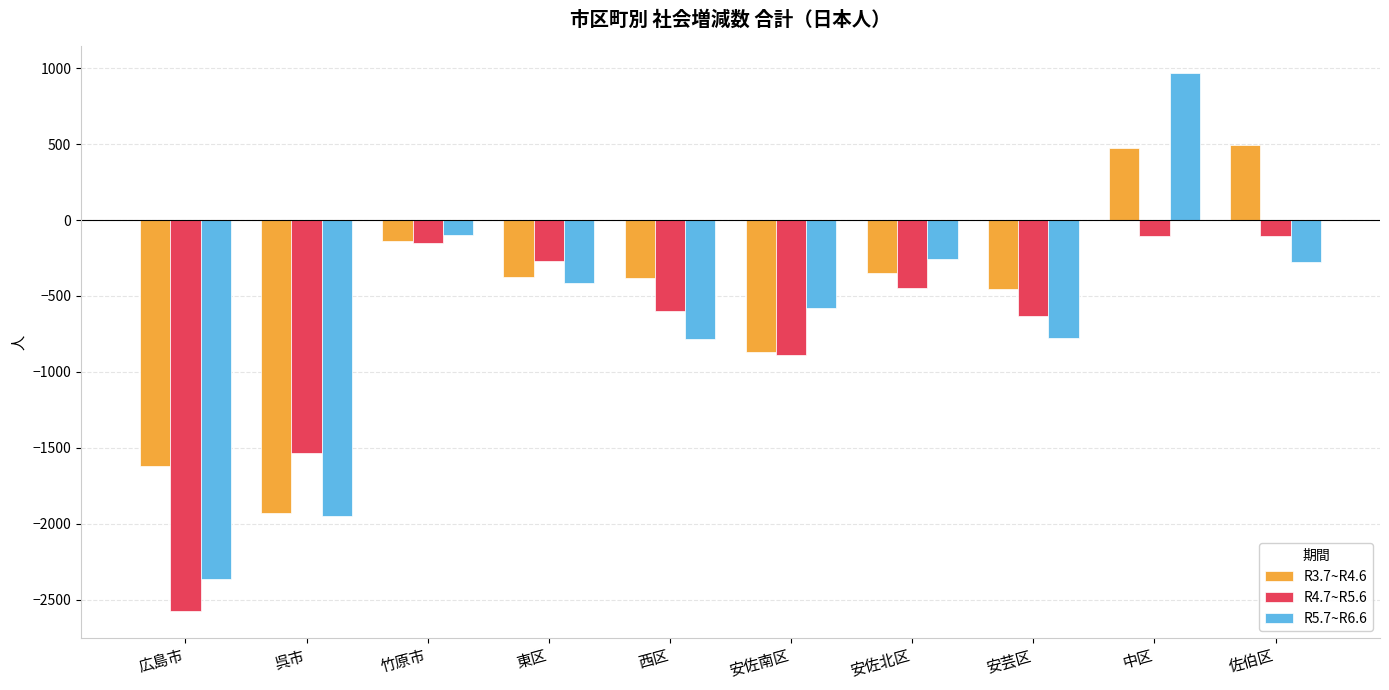

How many categories are shown in the chart?

10